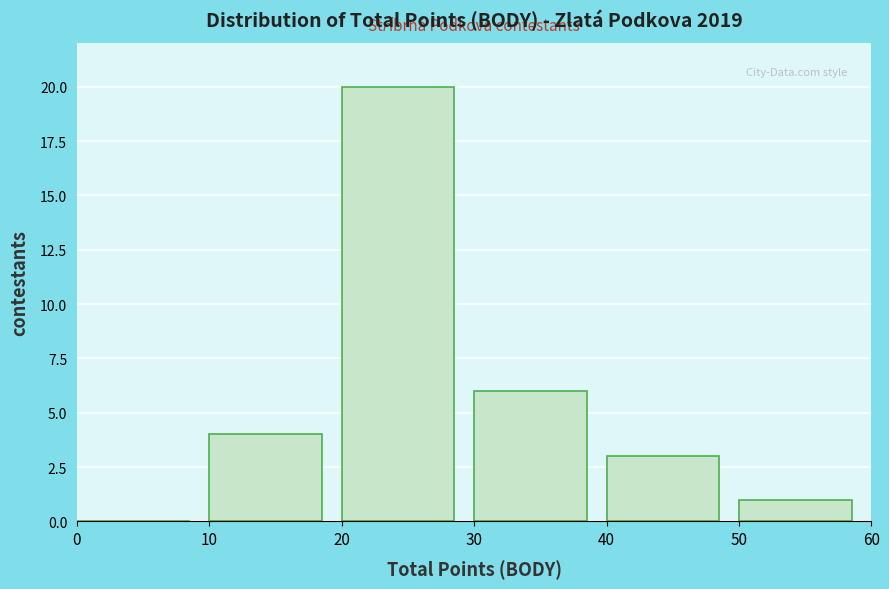

Reading left to right, list every bar in this chart as the range it spans on the x-axis followed by its height. The values are not printed on the chart, so give them approximately, as read against the axis.

0 to 10: 0
10 to 20: 4
20 to 30: 20
30 to 40: 6
40 to 50: 3
50 to 60: 1